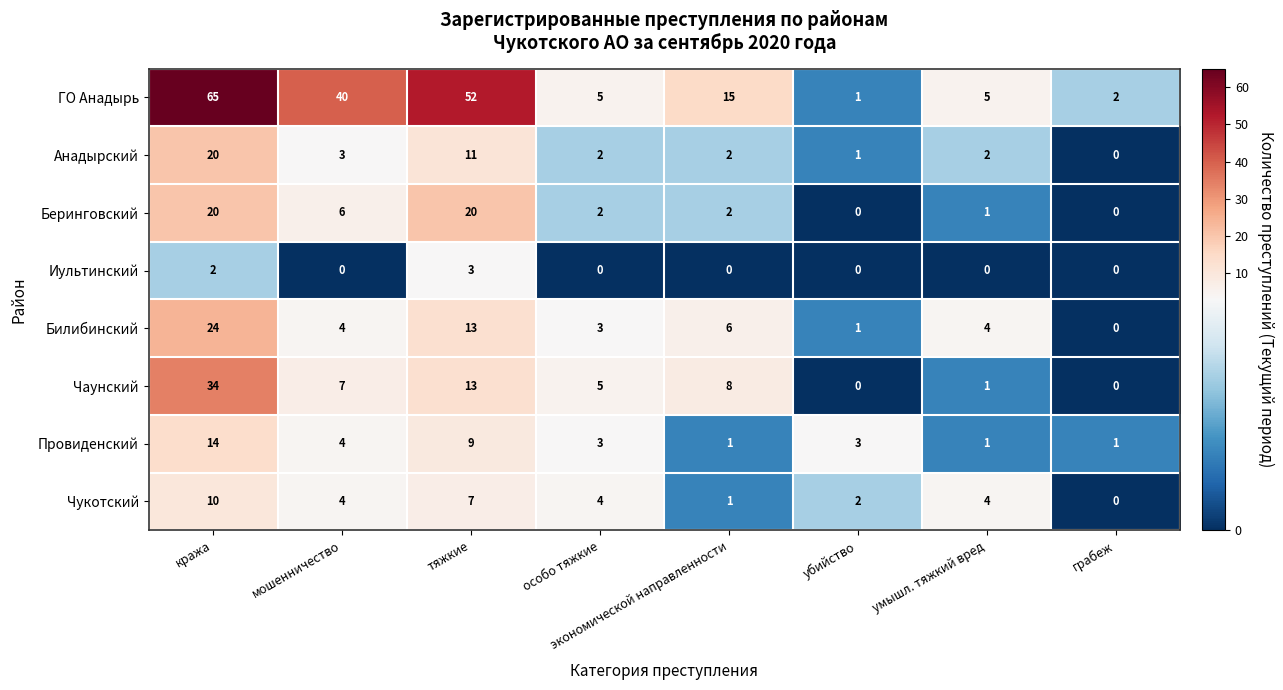

The value of Иультинский at грабеж is 0. True or false?

True